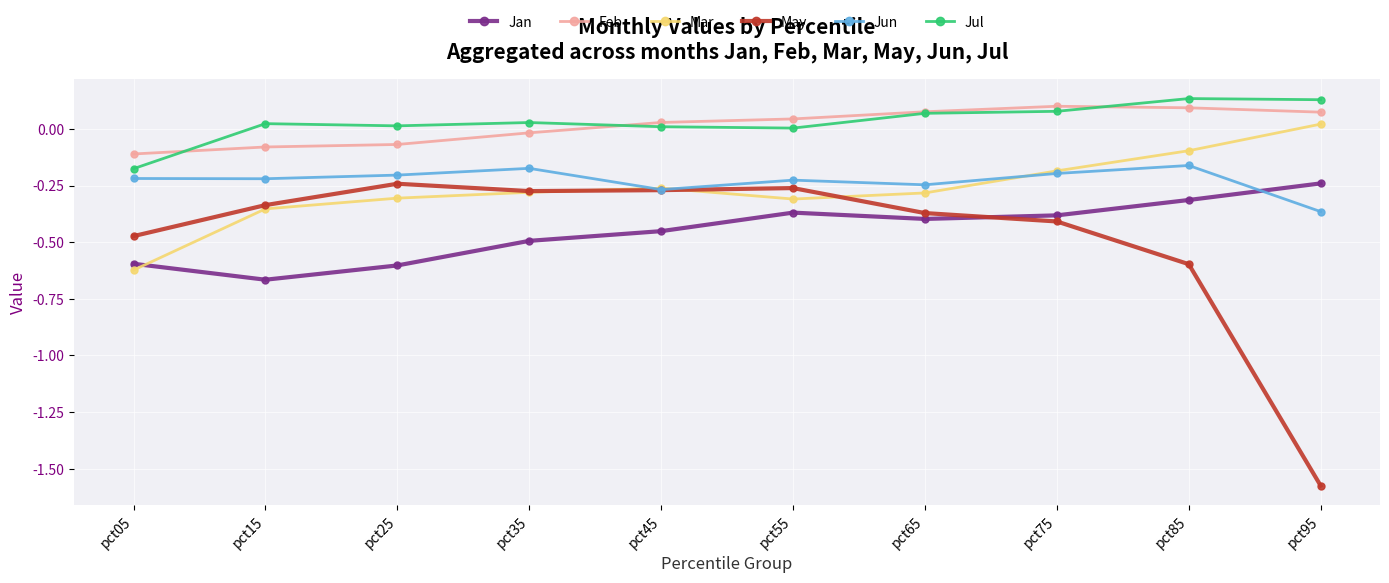

Which series has the largest range (max minus min)?

May